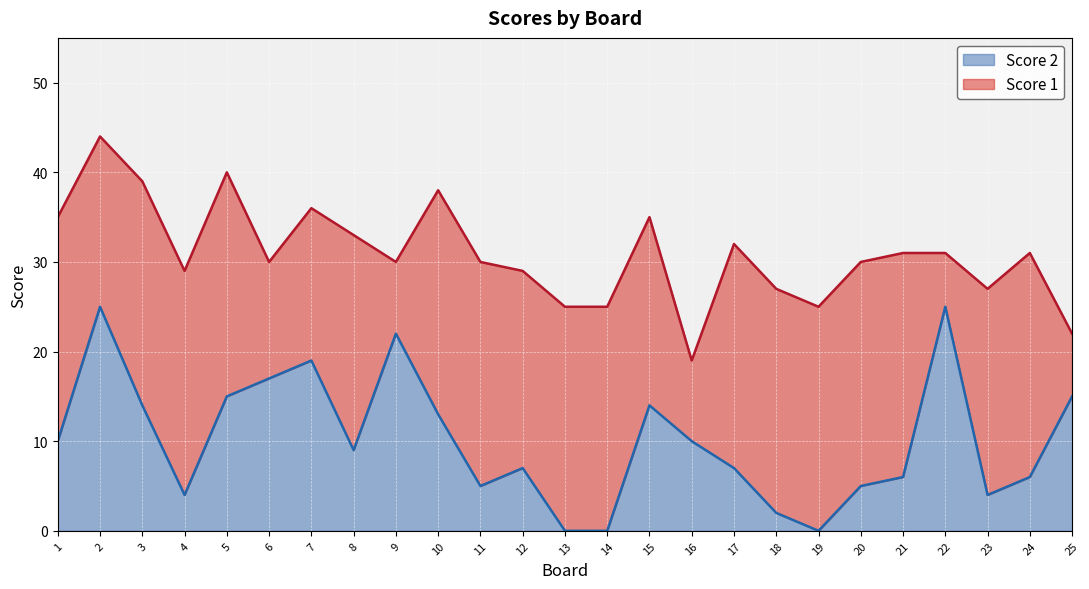

What is the maximum value shown in the chart?

25